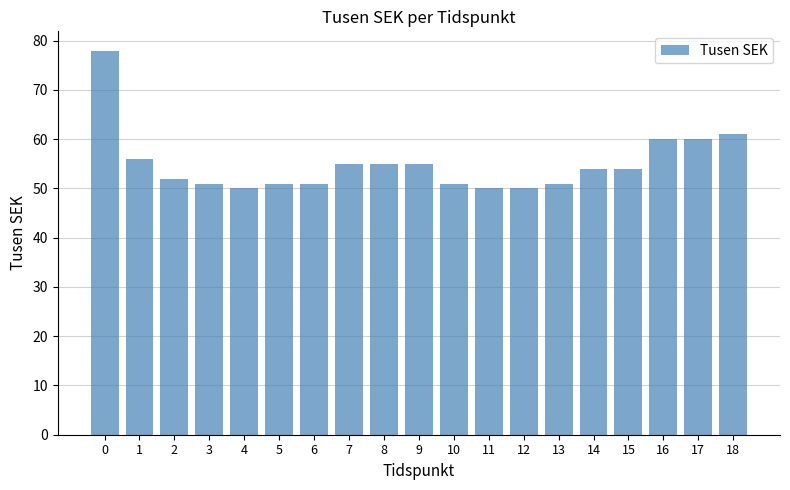

Between 16 and 3, which is larger?

16